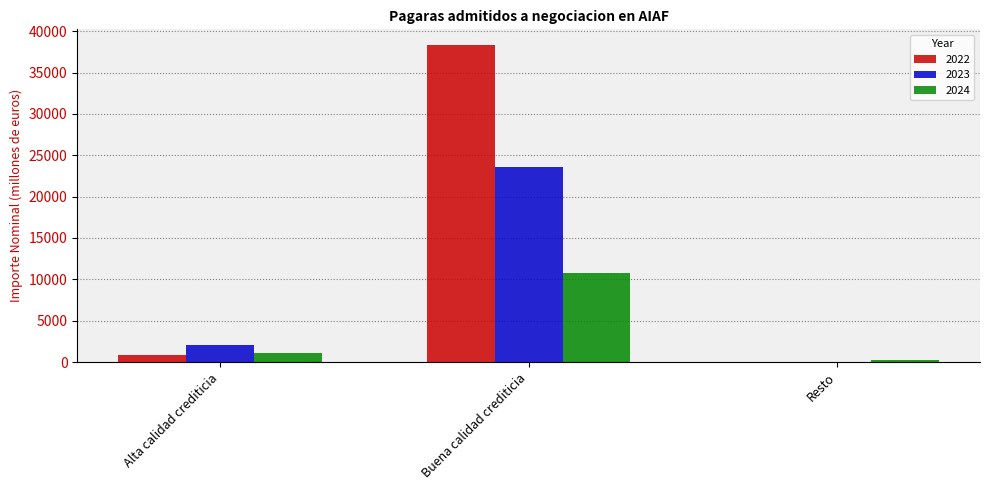

Which category has the highest value in the 2023 series?

Buena calidad crediticia